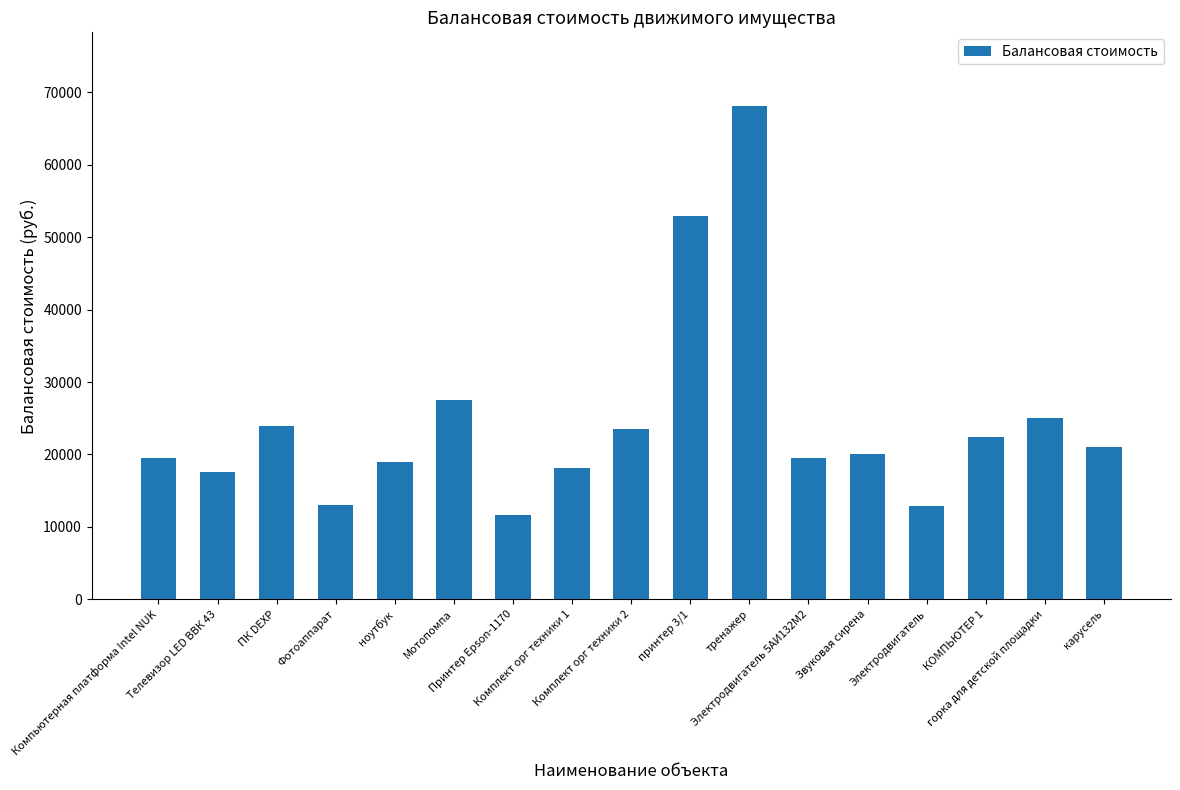

What is the greatest value displayed?

68070.0